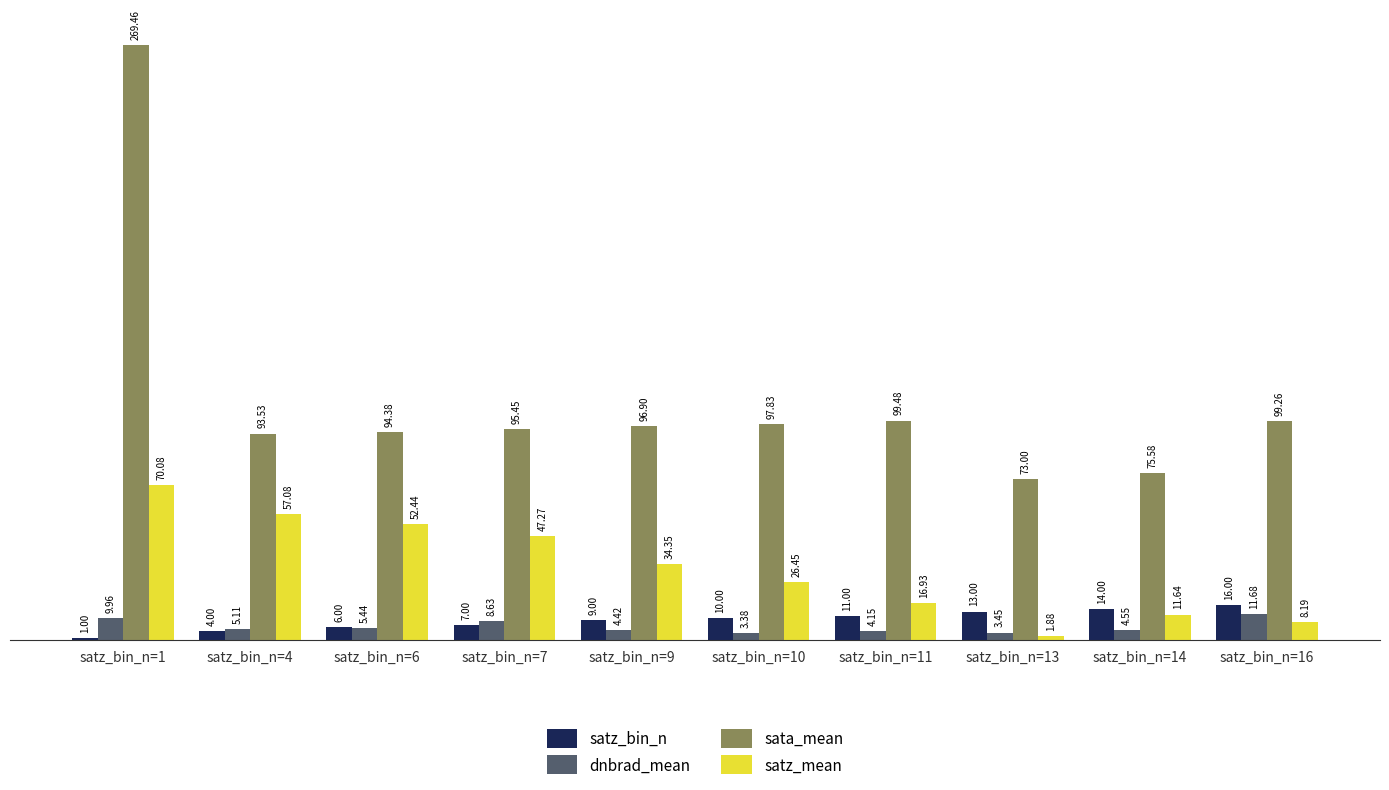

How many values in the satz_bin_n series are below 10?

5